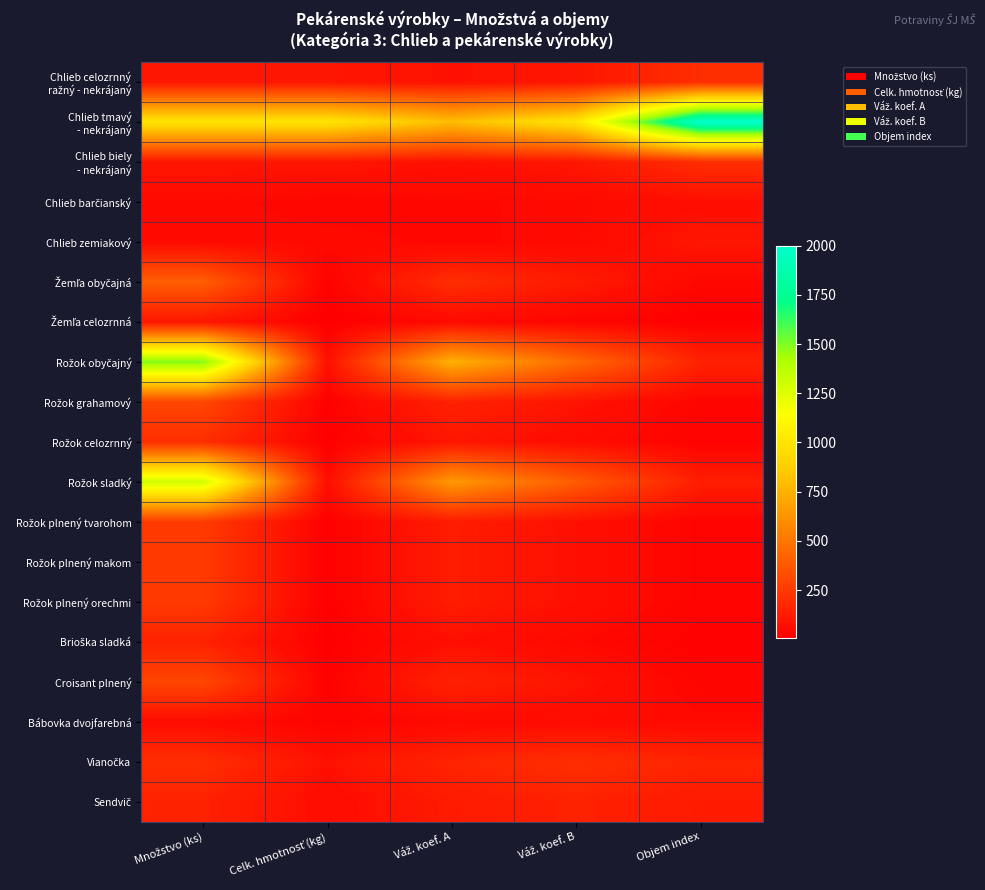

Which series has the largest total across all categories?

Chlieb tmavý - nekrájaný